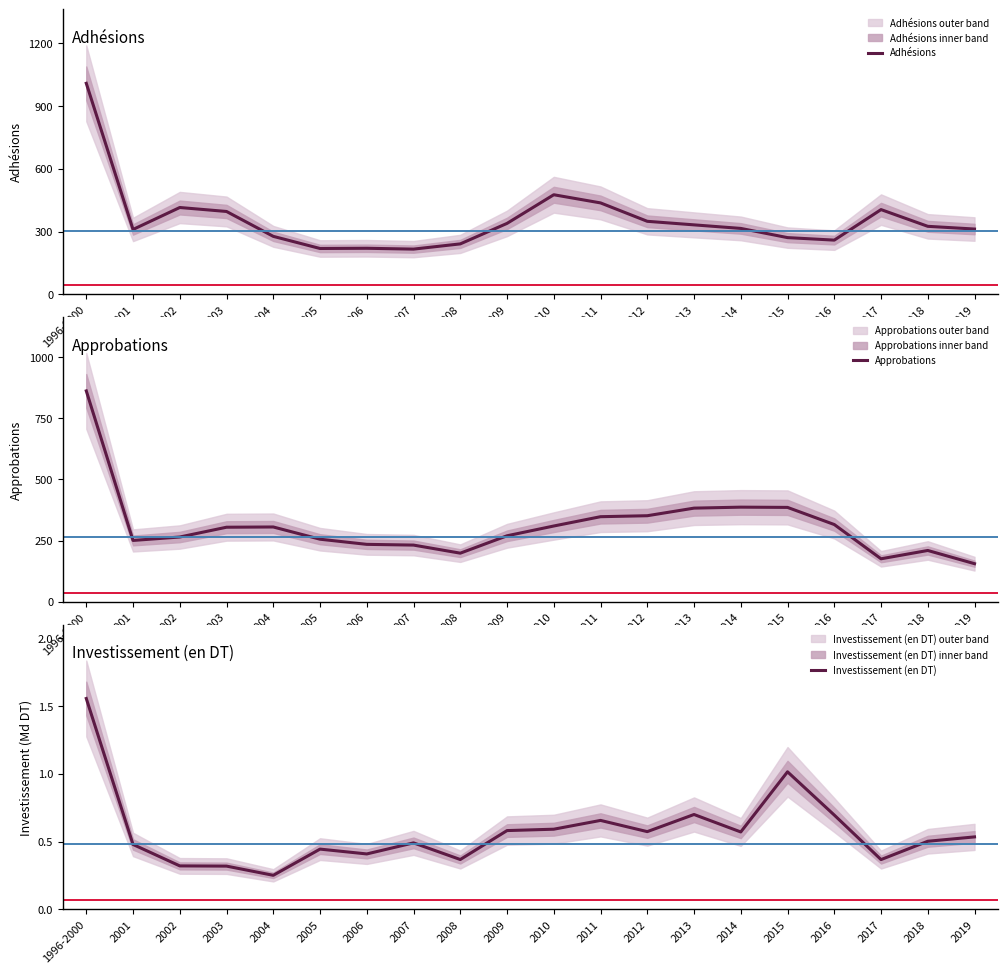

True or false: Approbations has more than 0 interior local peaks.

True